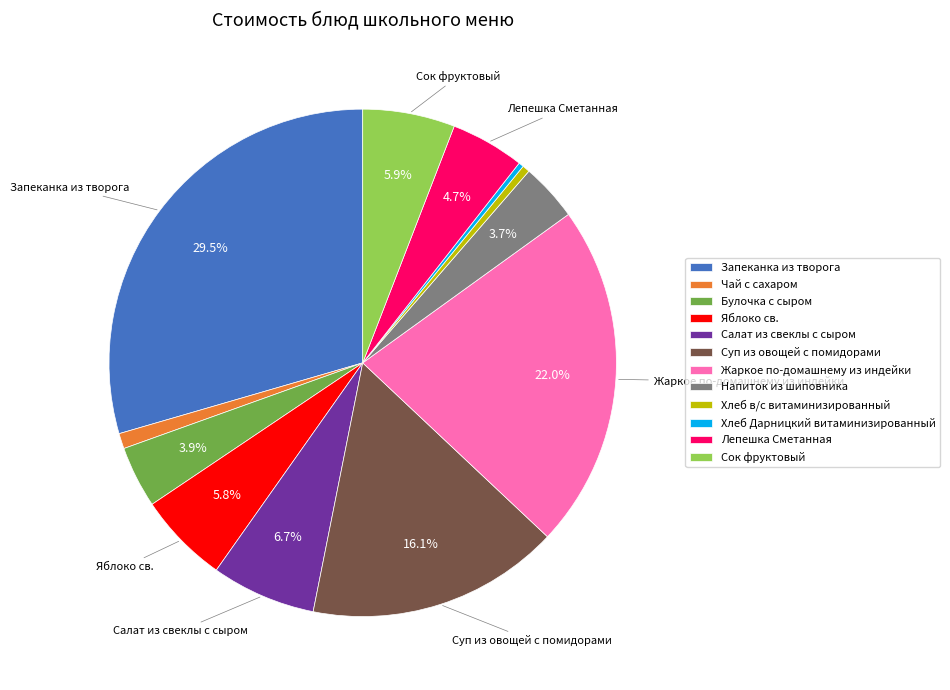

Which category has the biggest portion of the pie?

Запеканка из творога